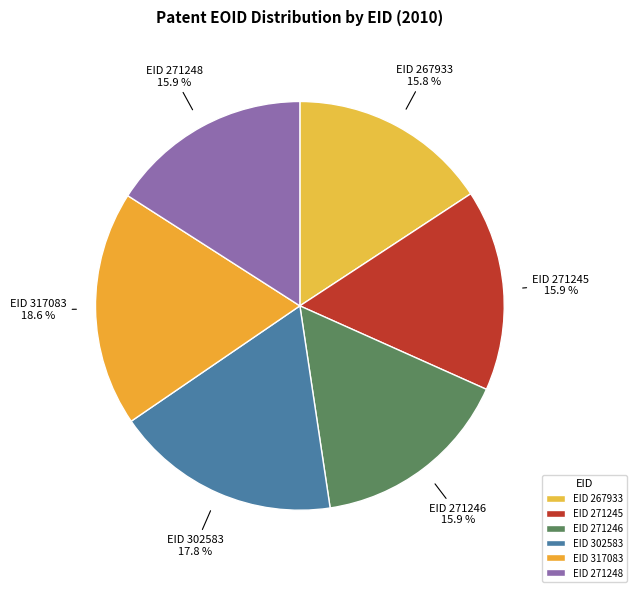

What is the ratio of the value at EID 302583 to the value at EID 271245?

1.1